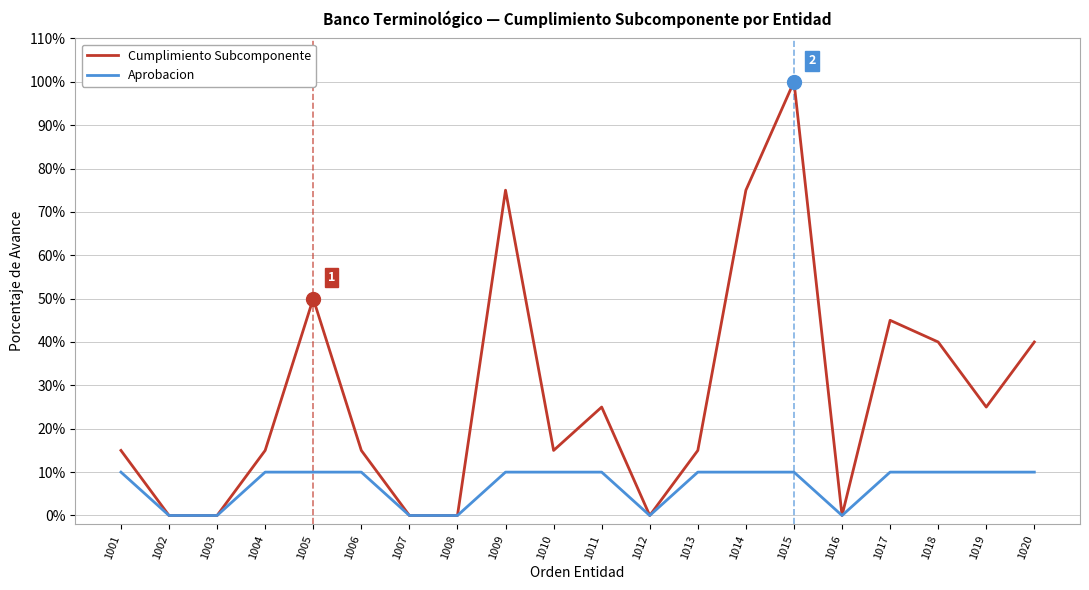

What are all the series names shown in the legend?

Cumplimiento Subcomponente, Aprobacion